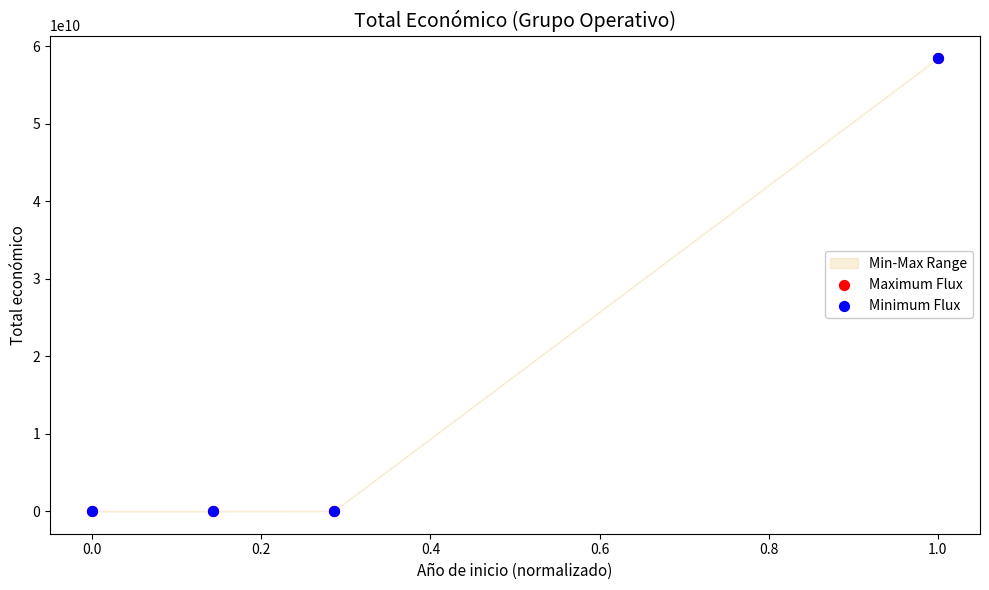

What are all the series names shown in the legend?

Maximum Flux, Minimum Flux